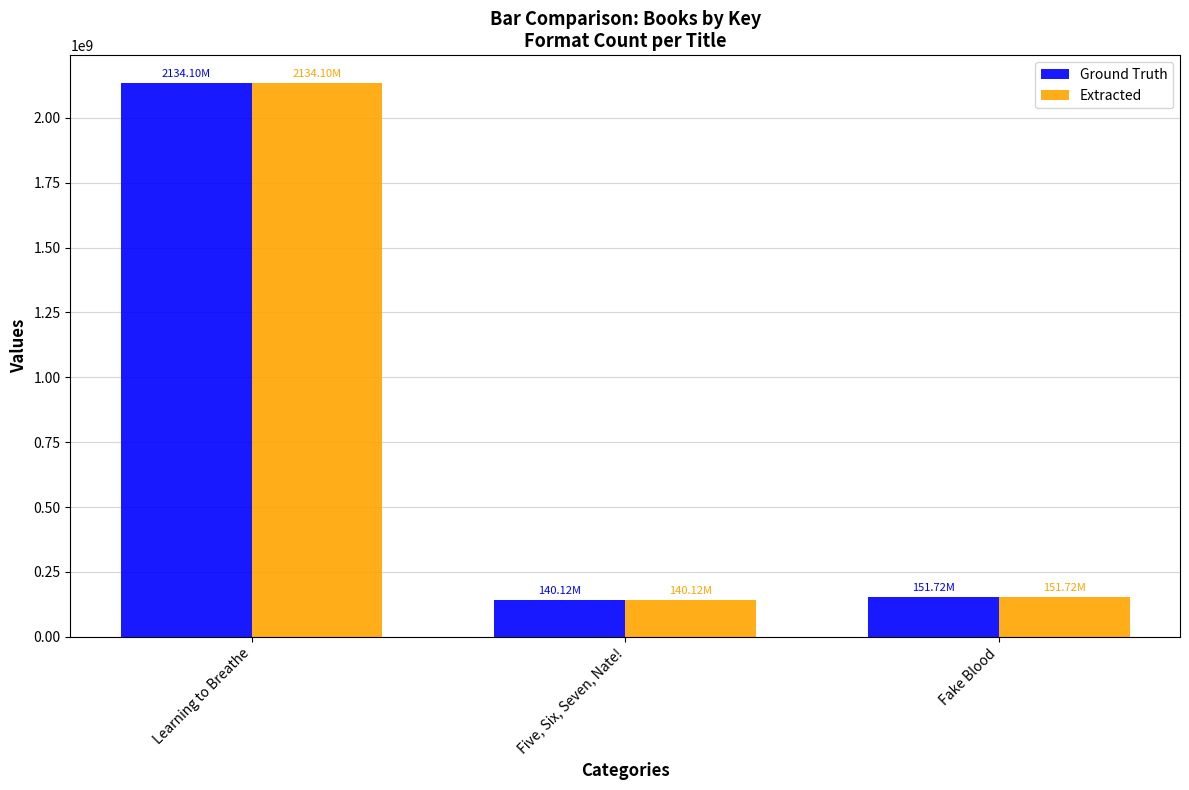

Rank the categories by Ground Truth value from lowest to highest.

Five, Six, Seven, Nate!, Fake Blood, Learning to Breathe